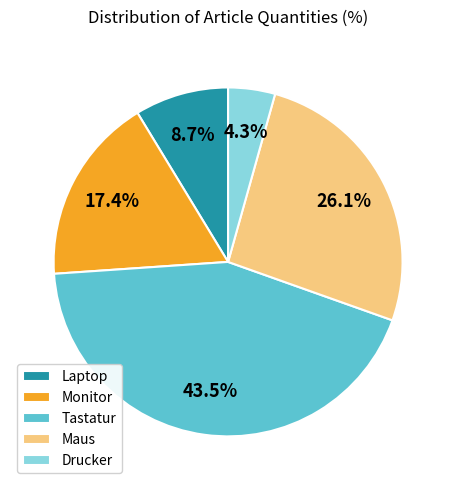

Between Maus and Laptop, which is larger?

Maus